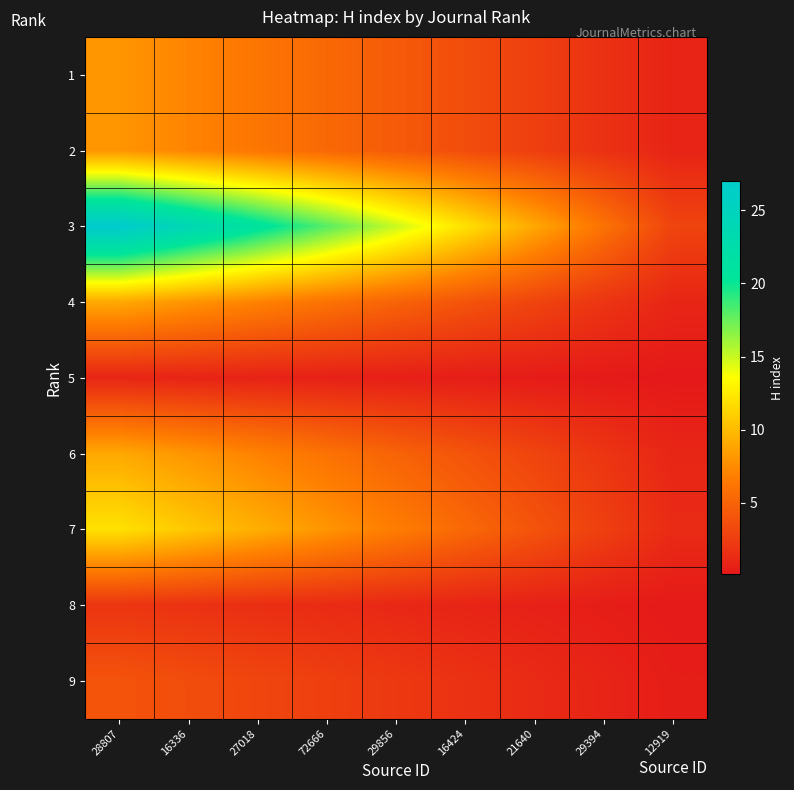

What is the spread (max minus min) of values at 27018?

20.2